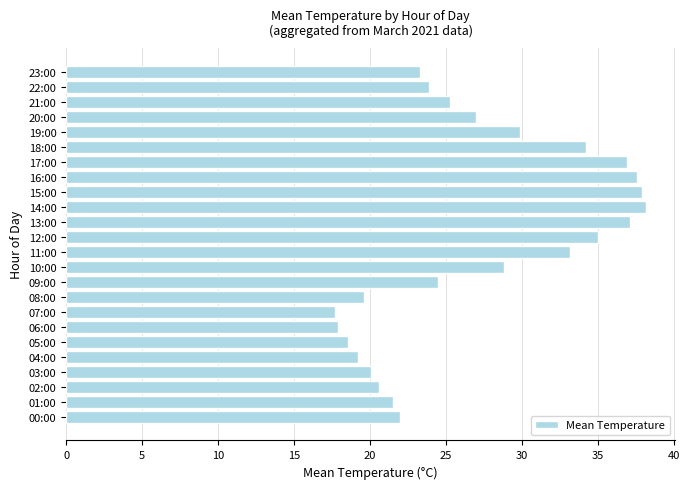

What is the ratio of the value at 14:00 to the value at 21:00?

1.5